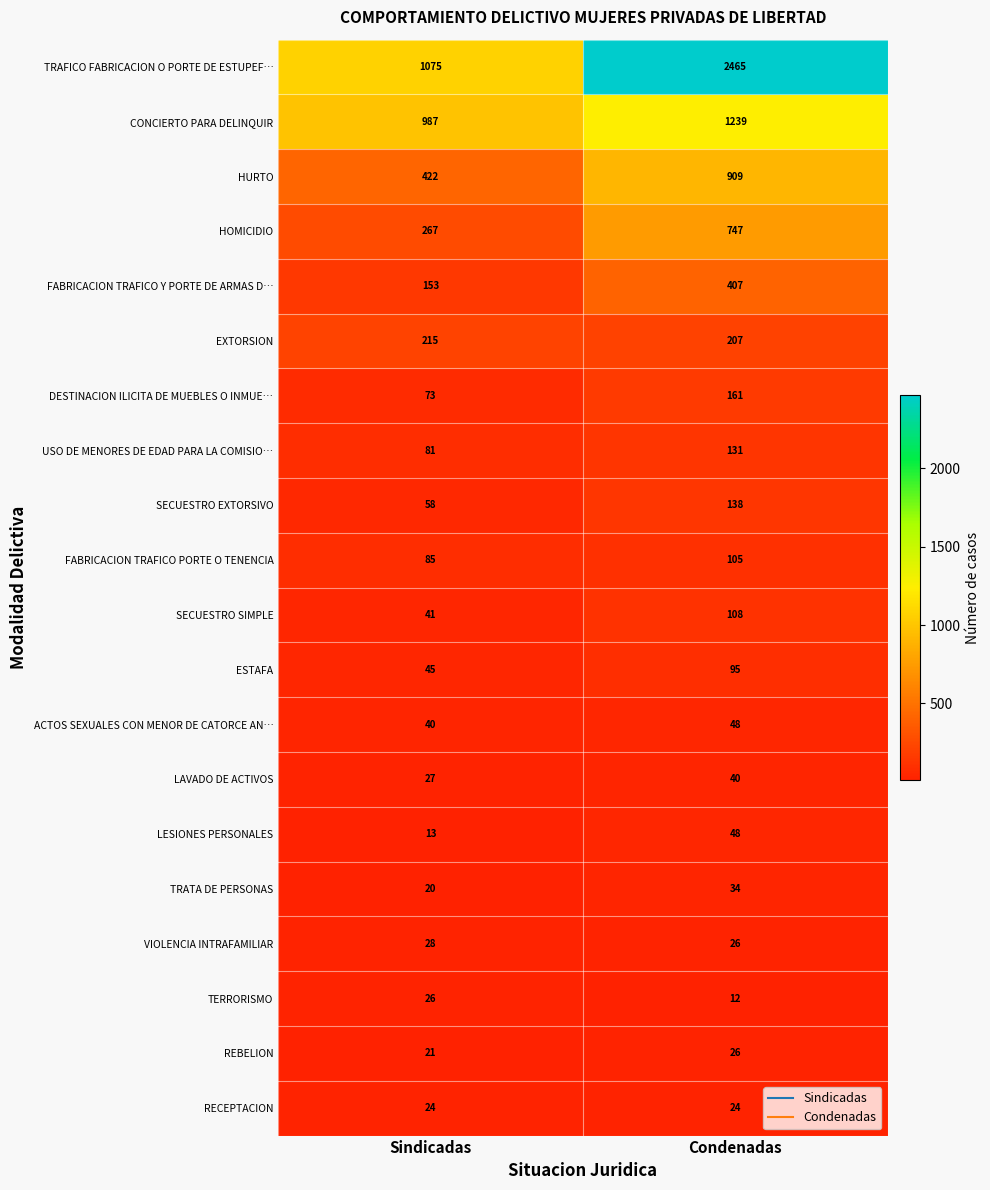

What is the approximate value of EXTORSION at Sindicadas?

215